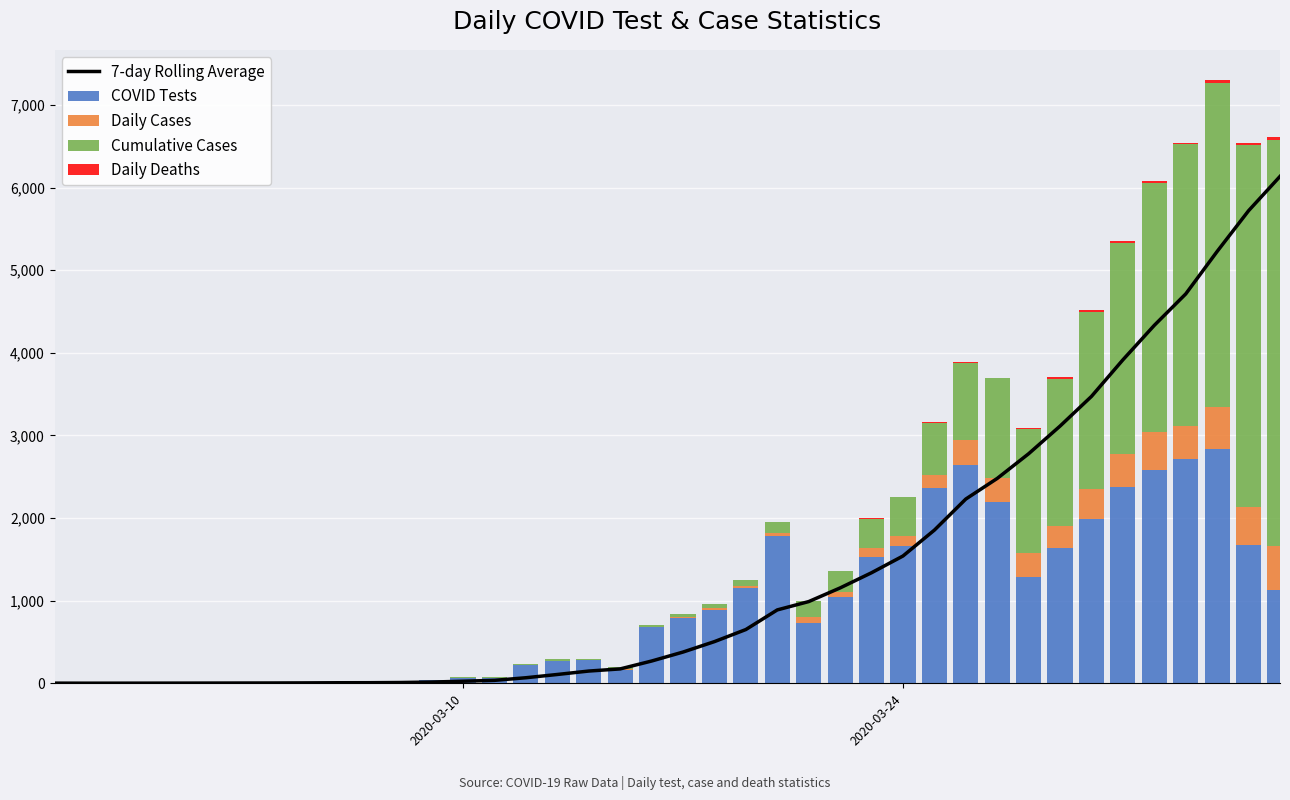

How many values in the Cumulative Cases series exceed 39?

19